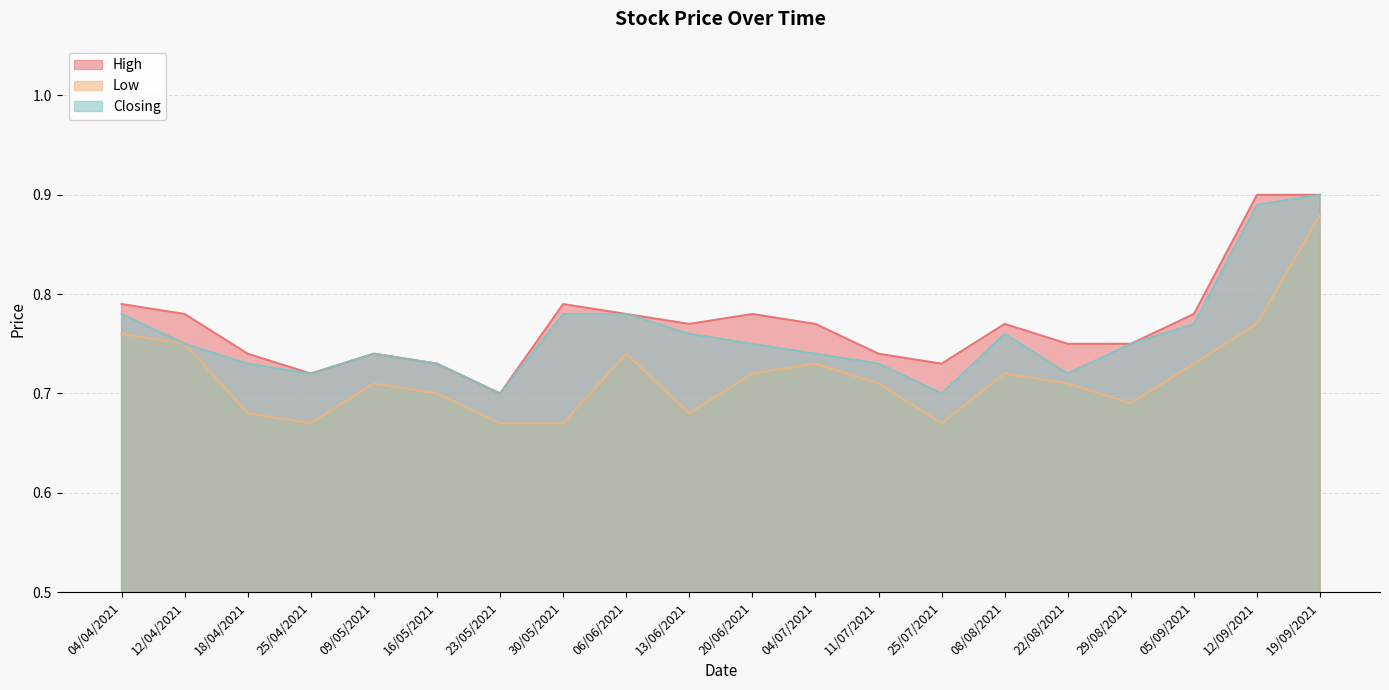

Count the Closing values in the range 0 to 1.

20